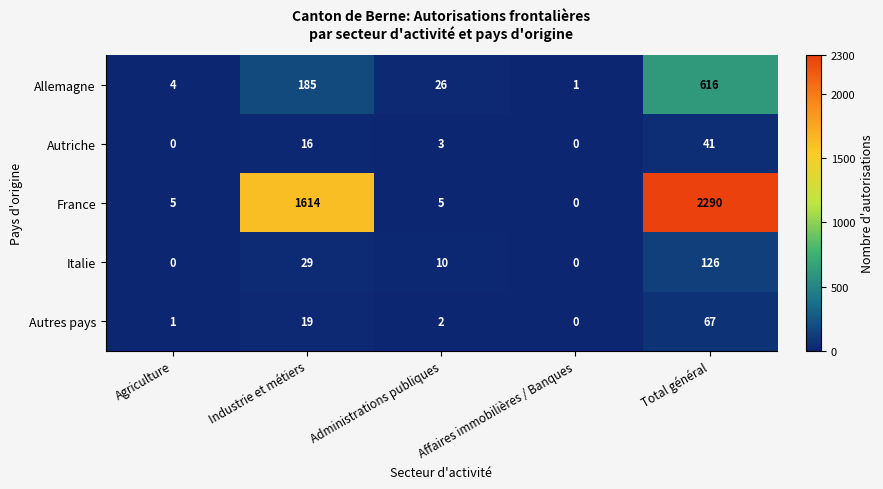

What is the highest value of the Autres pays series?

67